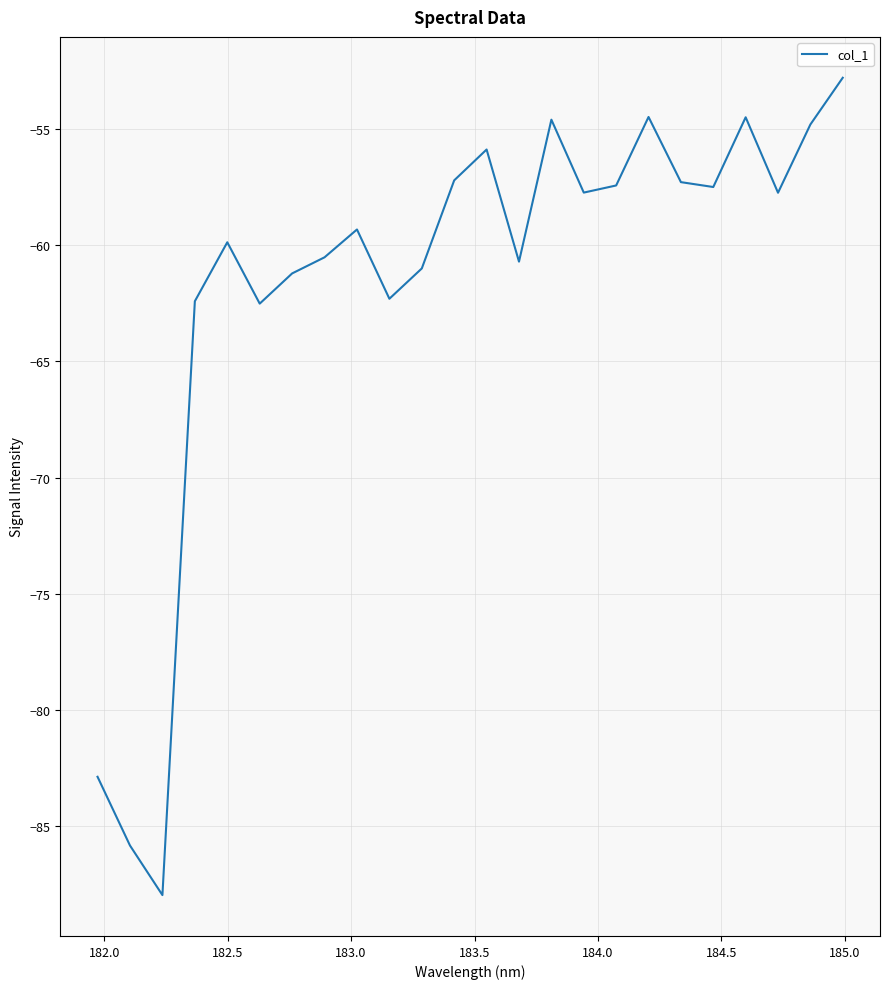

What is the difference between the maximum and minimum values?

35.2